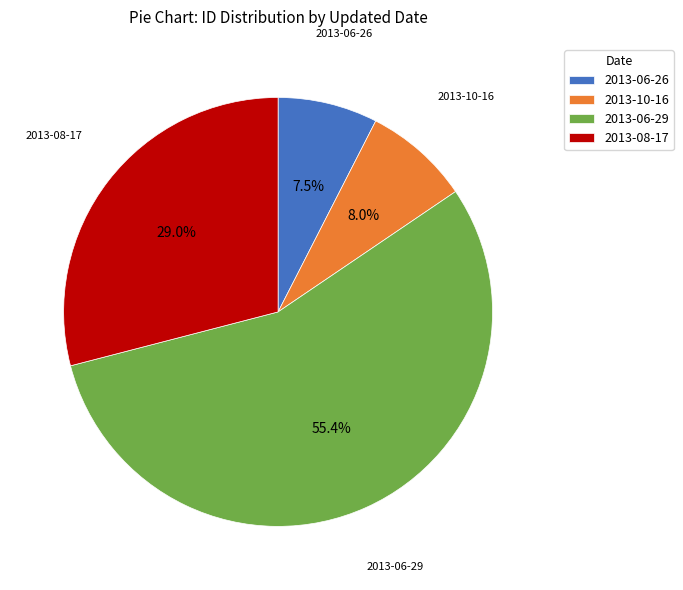

What is the largest slice in the pie chart?

2013-06-29